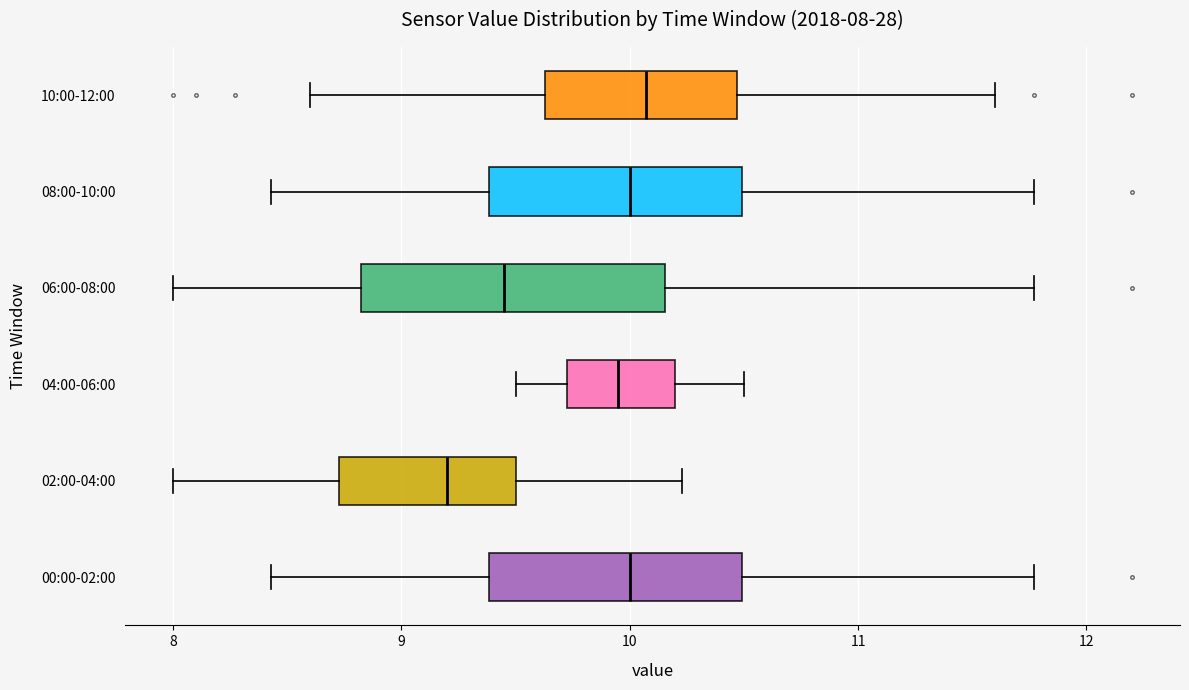

Which box is the widest, from its left edge to its right edge?

06:00-08:00